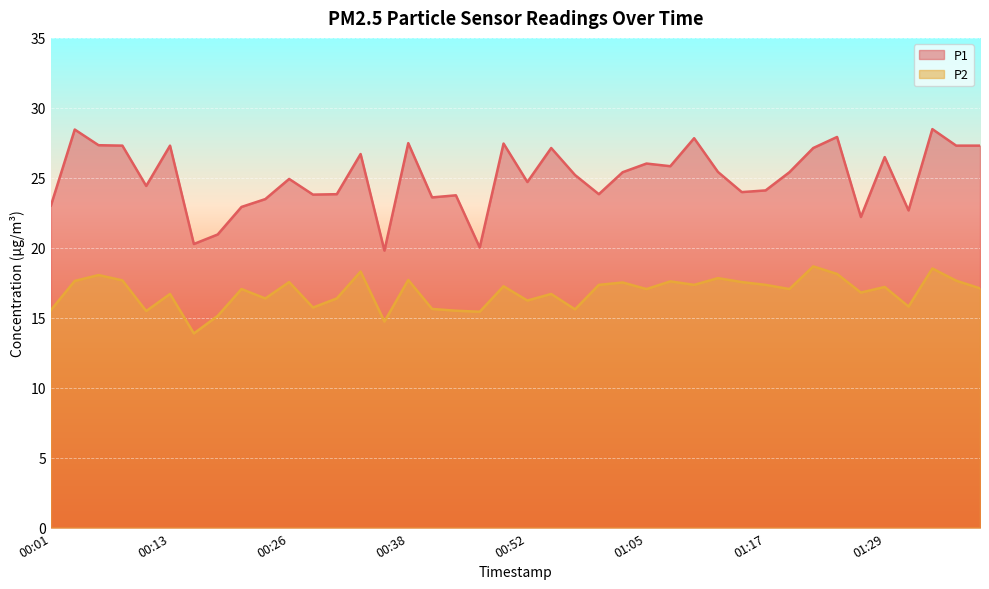

How many lines are shown in the chart?

2